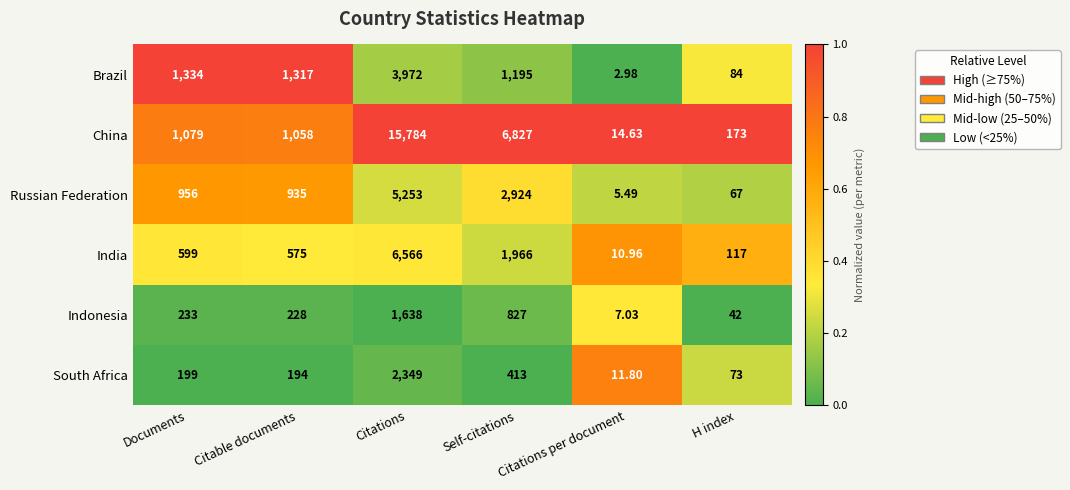

Which series changed the most between Self-citations and Citations per document?

China